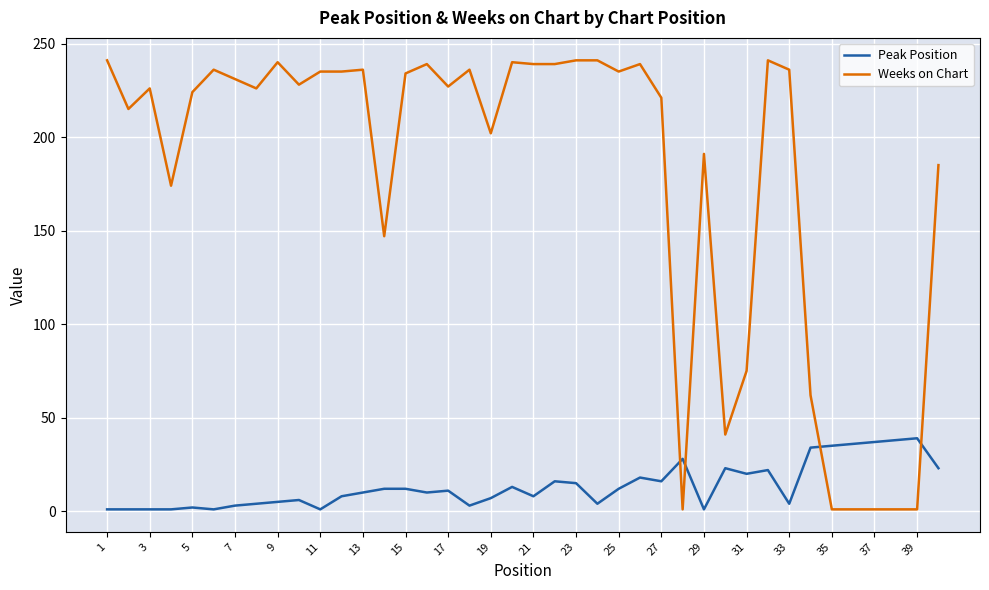

Which series has the largest total across all categories?

Weeks on Chart